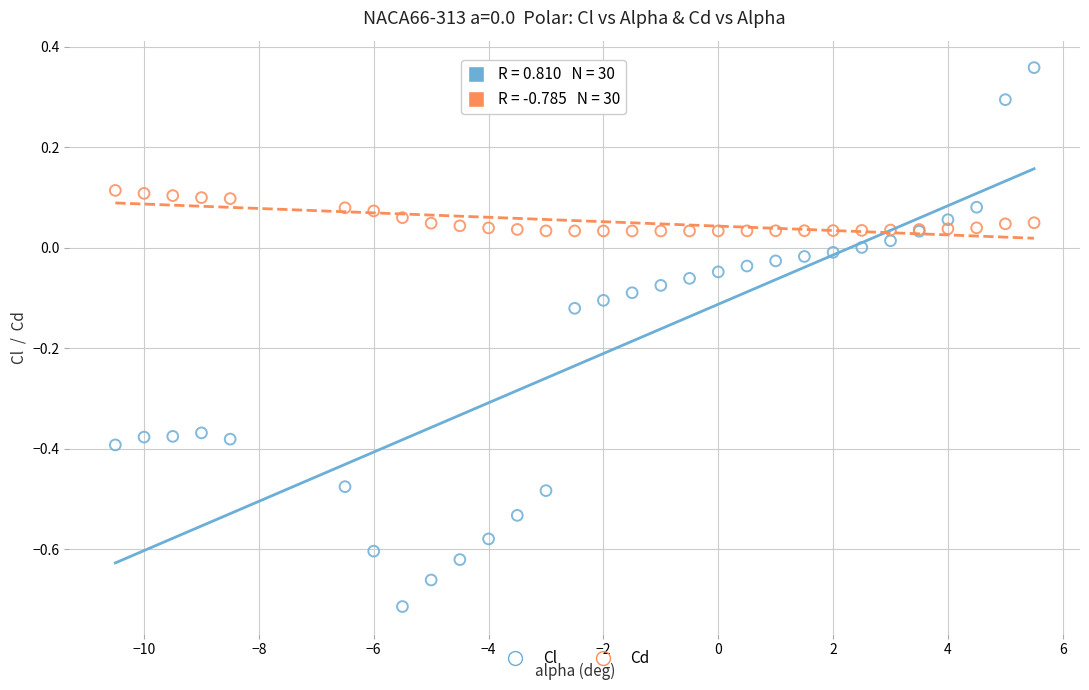

Which series reaches the maximum Y coordinate?

Cl